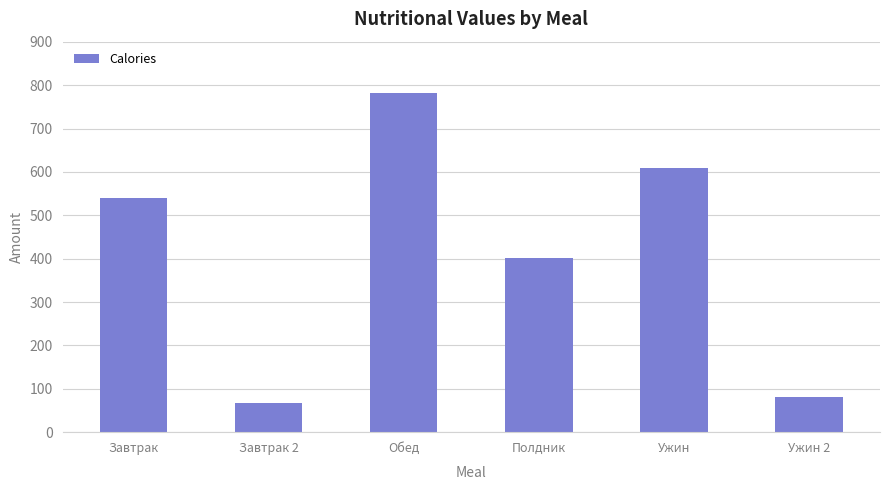

Reading left to right, extract all data points from this chart.

Завтрак=540.4	Завтрак 2=66.6	Обед=783.1	Полдник=401.2	Ужин=609.1	Ужин 2=80.0